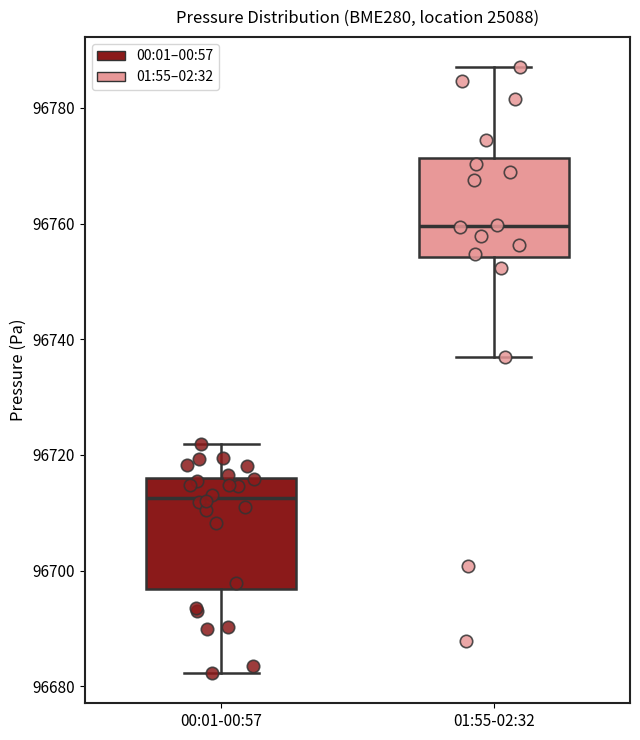

Which box has the lowest median line?

00:01-00:57